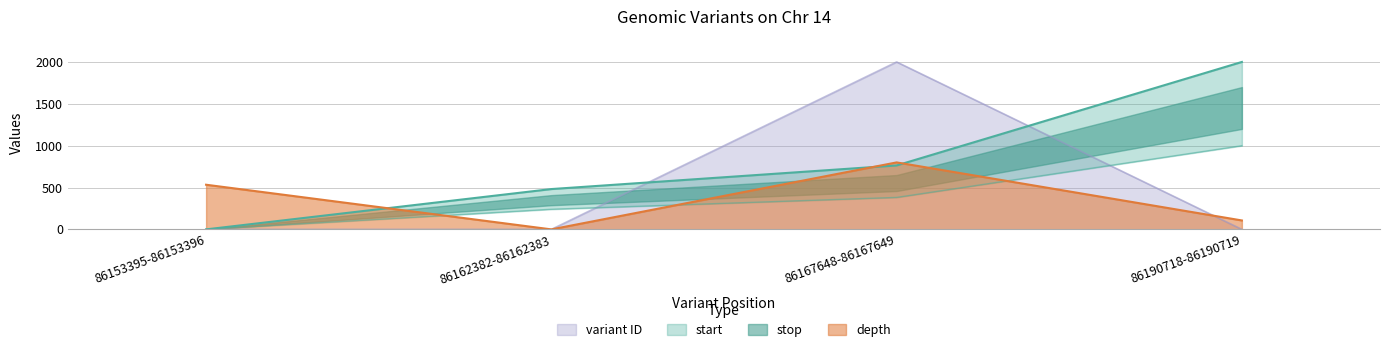

True or false: start and depth cross at least once.

True